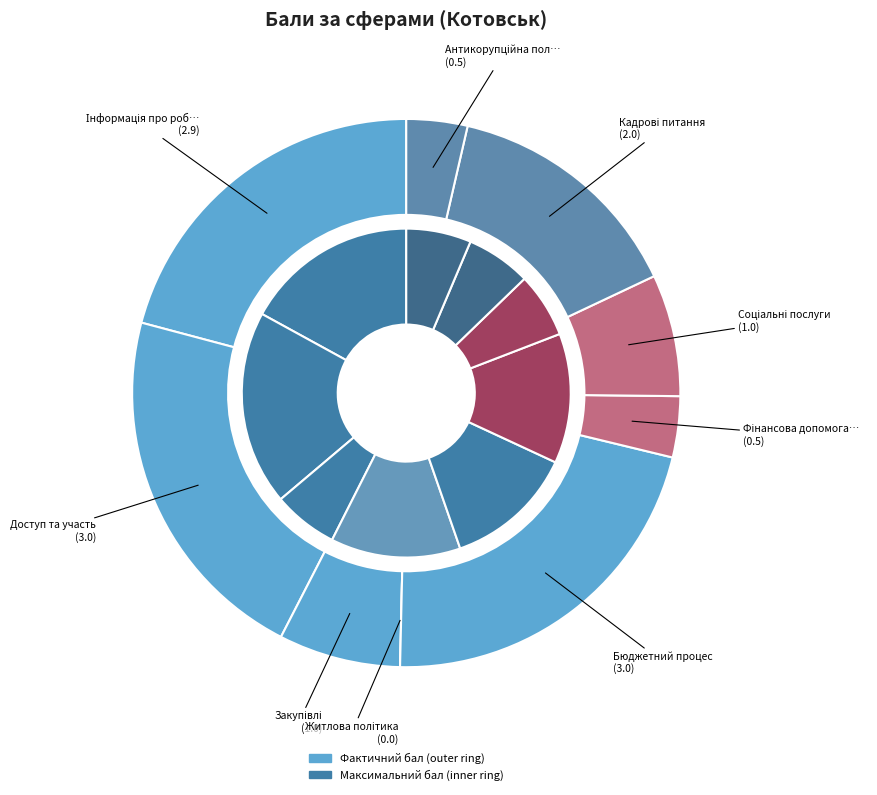

Between Доступ та участь and Фінансова допомога та гранти, which is larger?

Доступ та участь